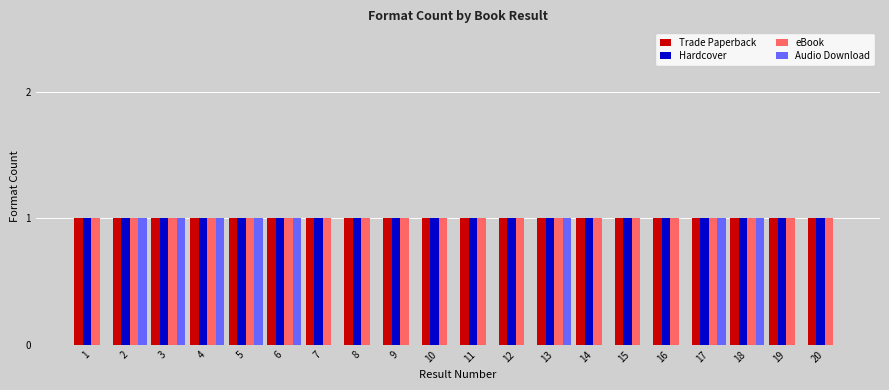

What is the sum of all eBook values?

20